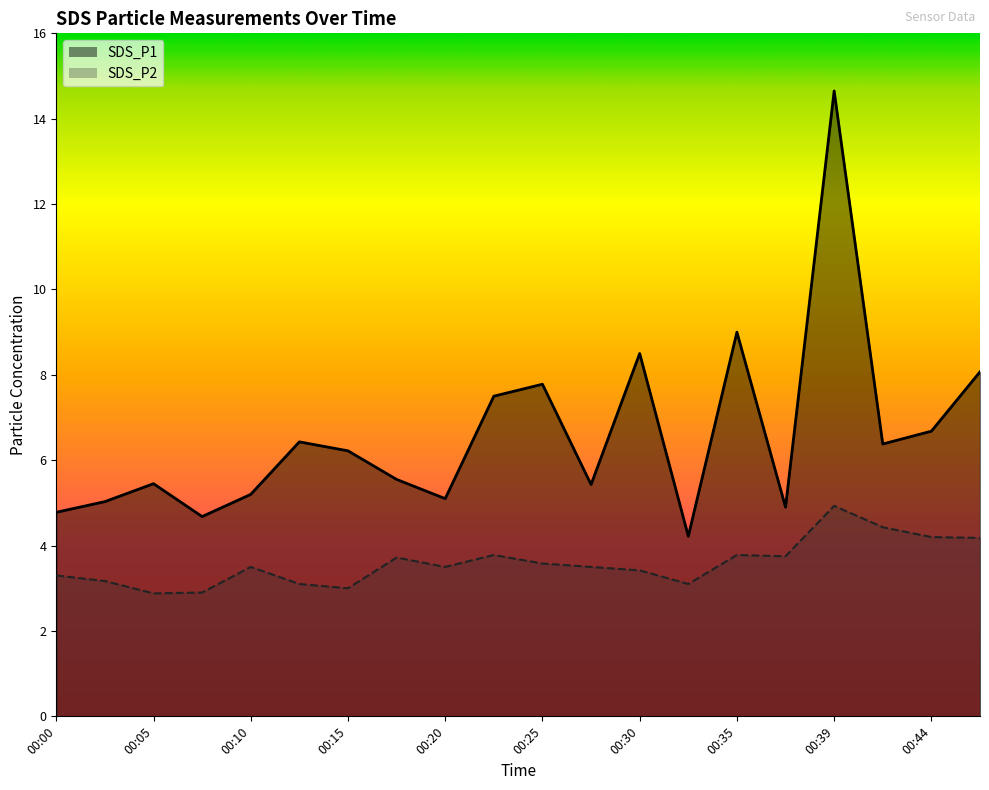

Which series has the widest spread of values?

SDS_P1